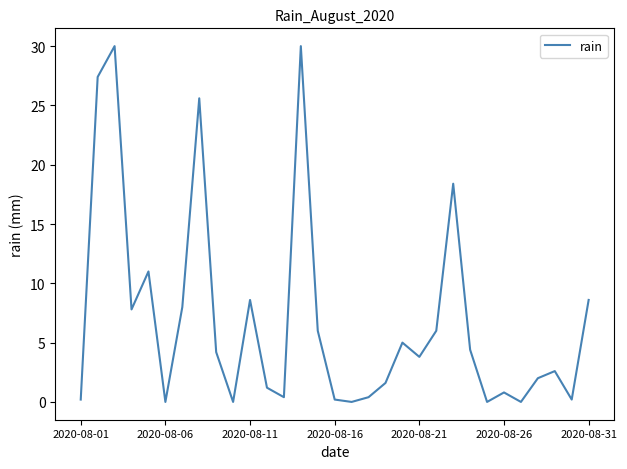

What is the maximum value shown in the chart?

30.0